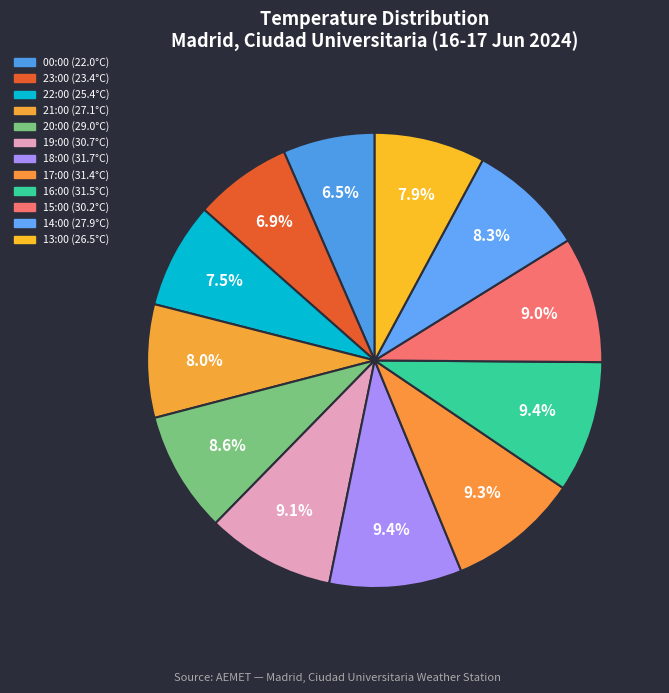

Count the number of slices in the pie.

12